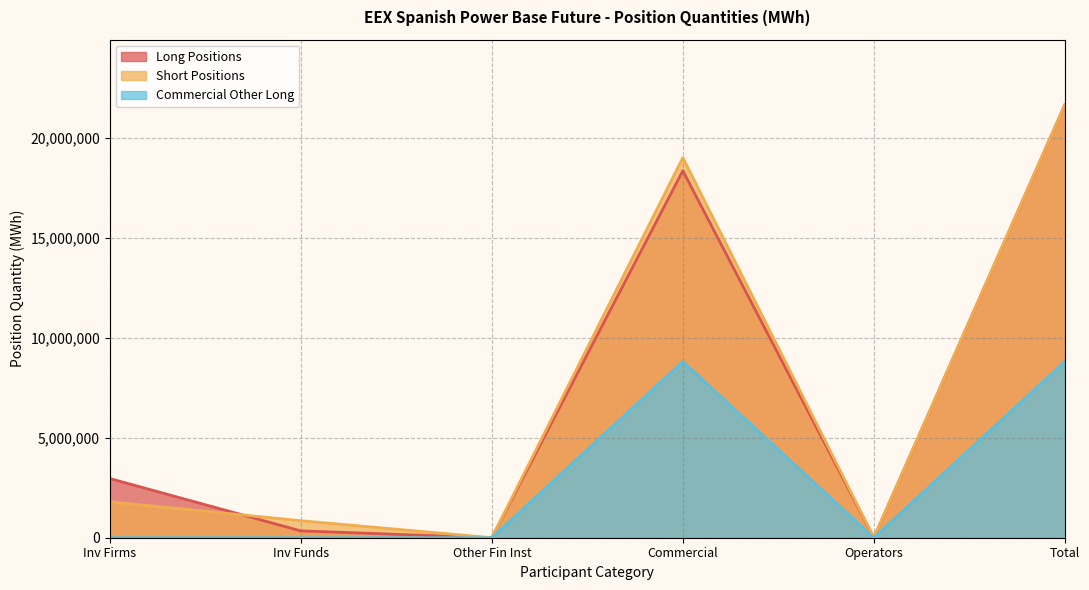

At which label is Short Positions closest to 10827343?

Commercial